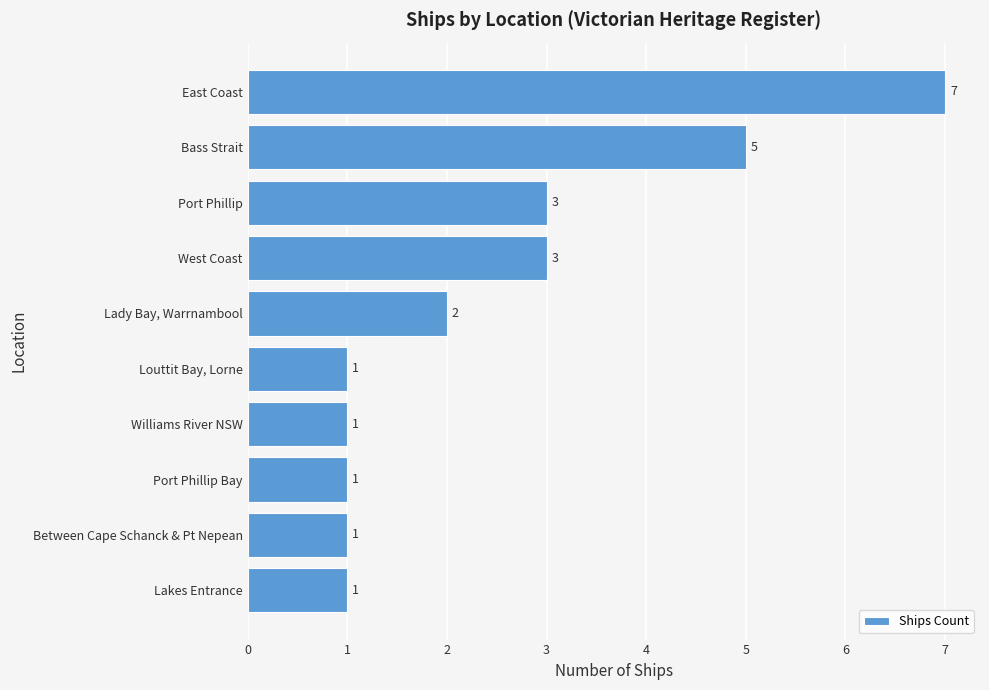

Which has a higher value, Port Phillip or Port Phillip Bay?

Port Phillip